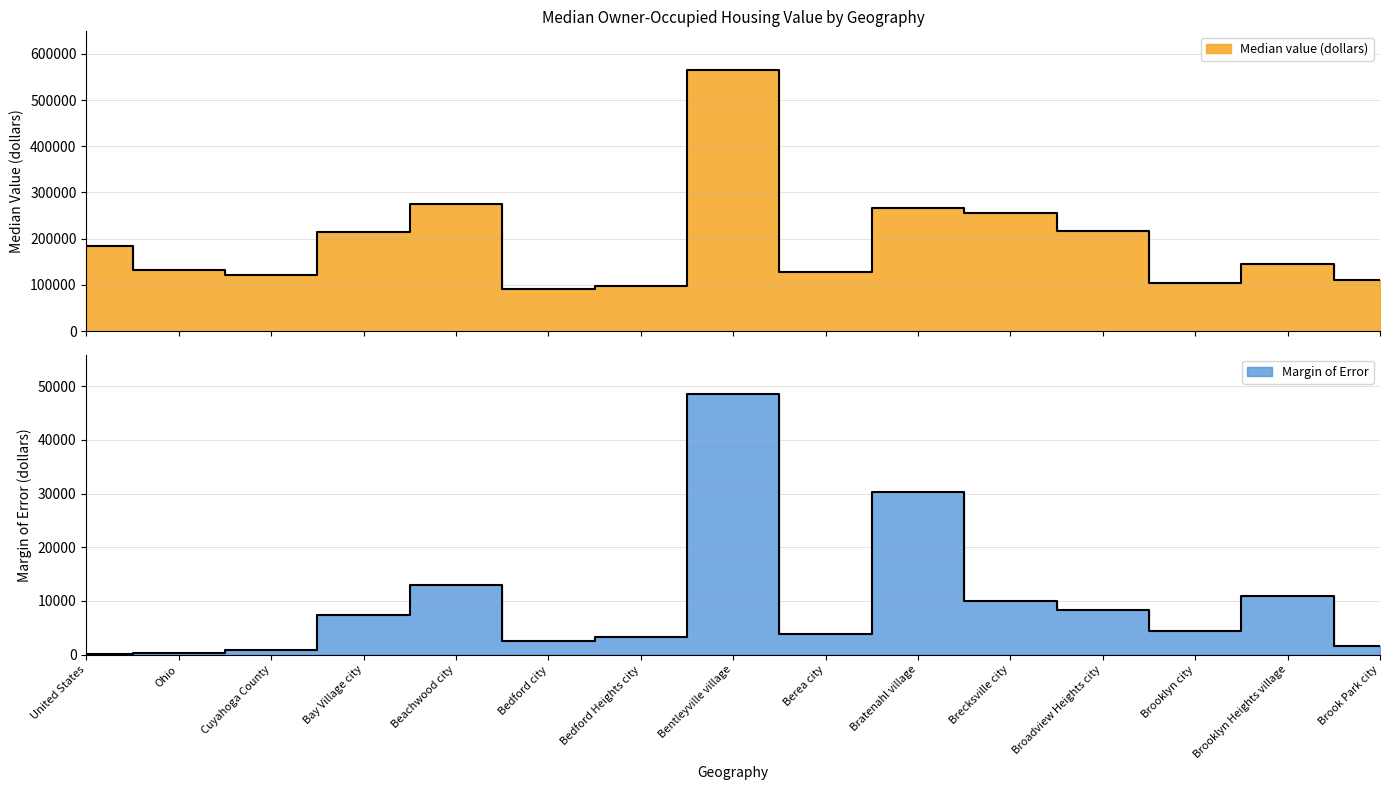

What is the total value across all series at Bentleyville village?

612453